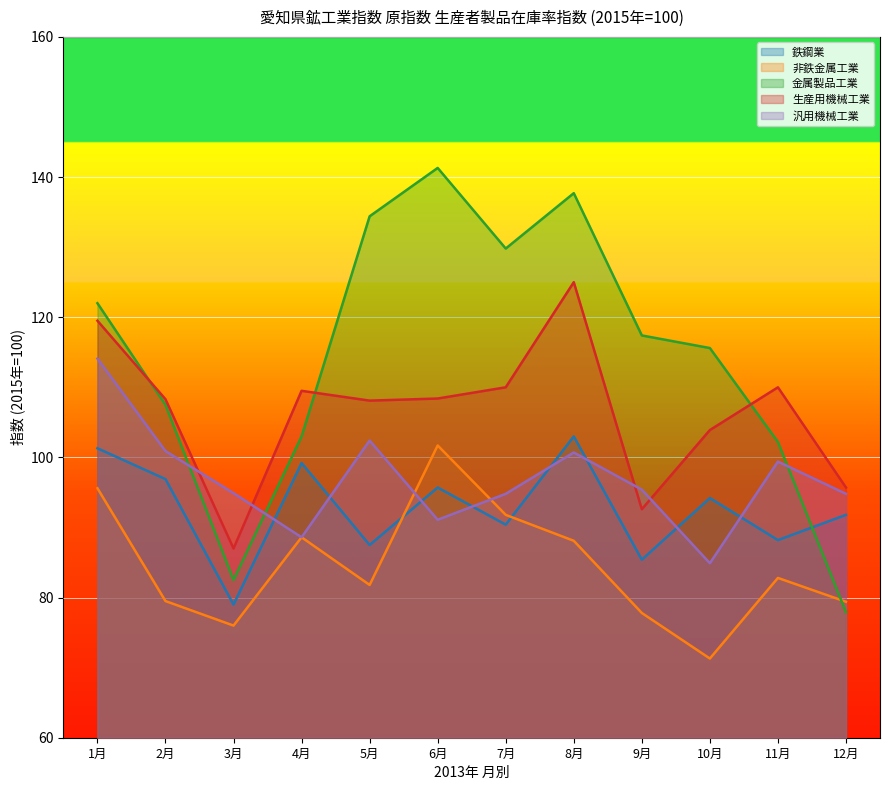

Reading right to left, what are all the values shown in this chart?

鉄鋼業: 12月=91.8	11月=88.2	10月=94.2	9月=85.4	8月=103.0	7月=90.4	6月=95.7	5月=87.5	4月=99.2	3月=79.0	2月=96.9	1月=101.3
非鉄金属工業: 12月=79.4	11月=82.8	10月=71.3	9月=77.8	8月=88.1	7月=91.8	6月=101.7	5月=81.8	4月=88.6	3月=76.0	2月=79.5	1月=95.6
金属製品工業: 12月=77.9	11月=102.2	10月=115.6	9月=117.4	8月=137.7	7月=129.8	6月=141.3	5月=134.4	4月=103.0	3月=82.5	2月=107.5	1月=122.0
生産用機械工業: 12月=95.7	11月=110.0	10月=103.9	9月=92.6	8月=125.0	7月=110.0	6月=108.4	5月=108.1	4月=109.5	3月=87.0	2月=108.3	1月=119.5
汎用機械工業: 12月=94.8	11月=99.4	10月=84.9	9月=95.4	8月=100.7	7月=94.8	6月=91.1	5月=102.4	4月=88.6	3月=94.9	2月=100.9	1月=114.1